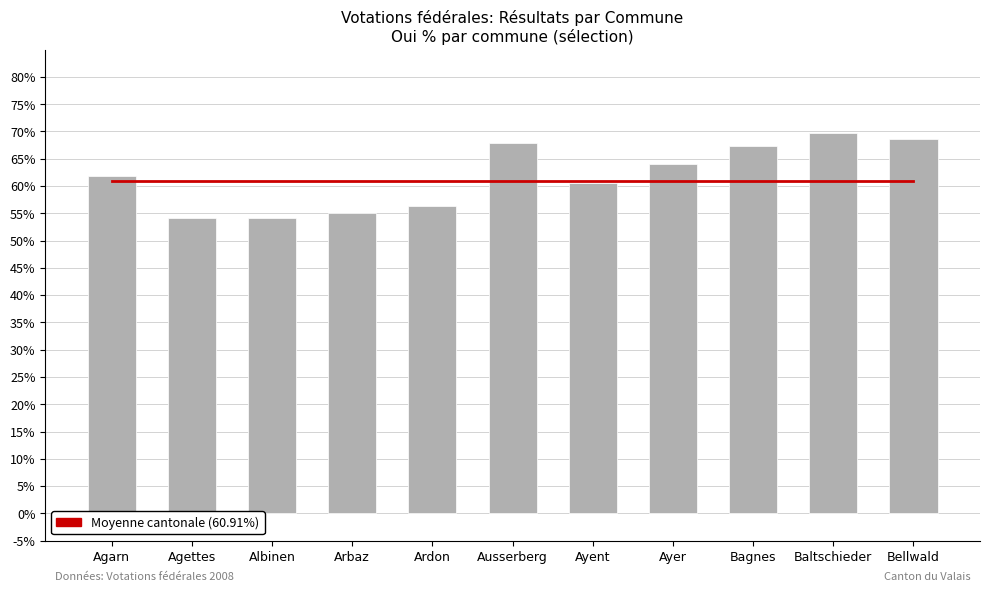

At which category is the sum across all series the highest?

Baltschieder